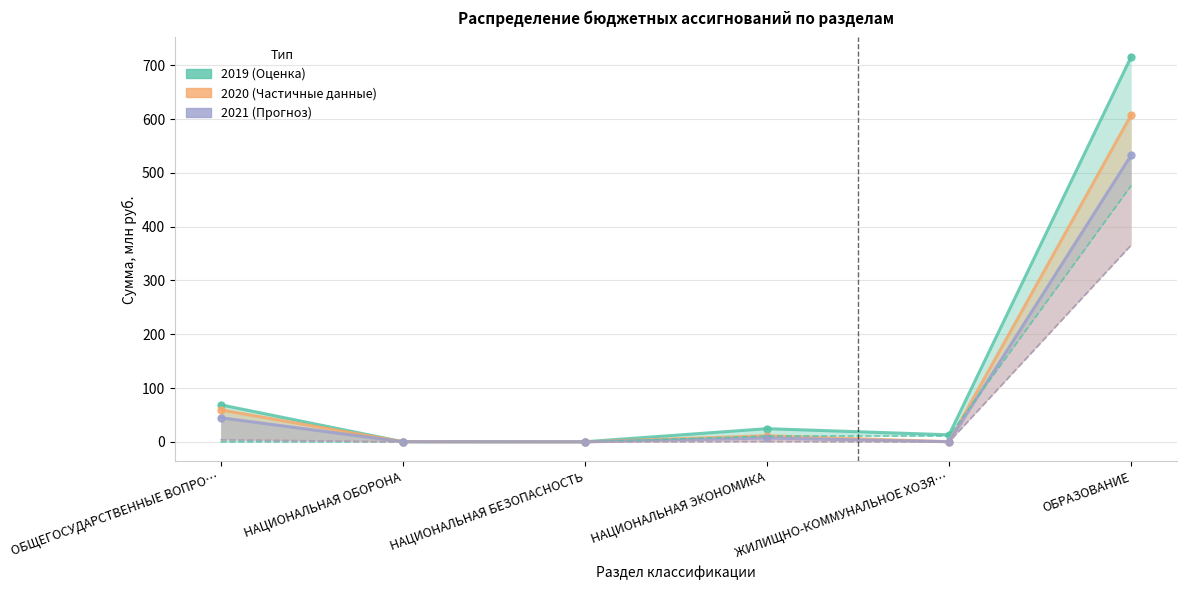

True or false: 2019 (целевые) has more than 2 points higher than both neighbors.

False